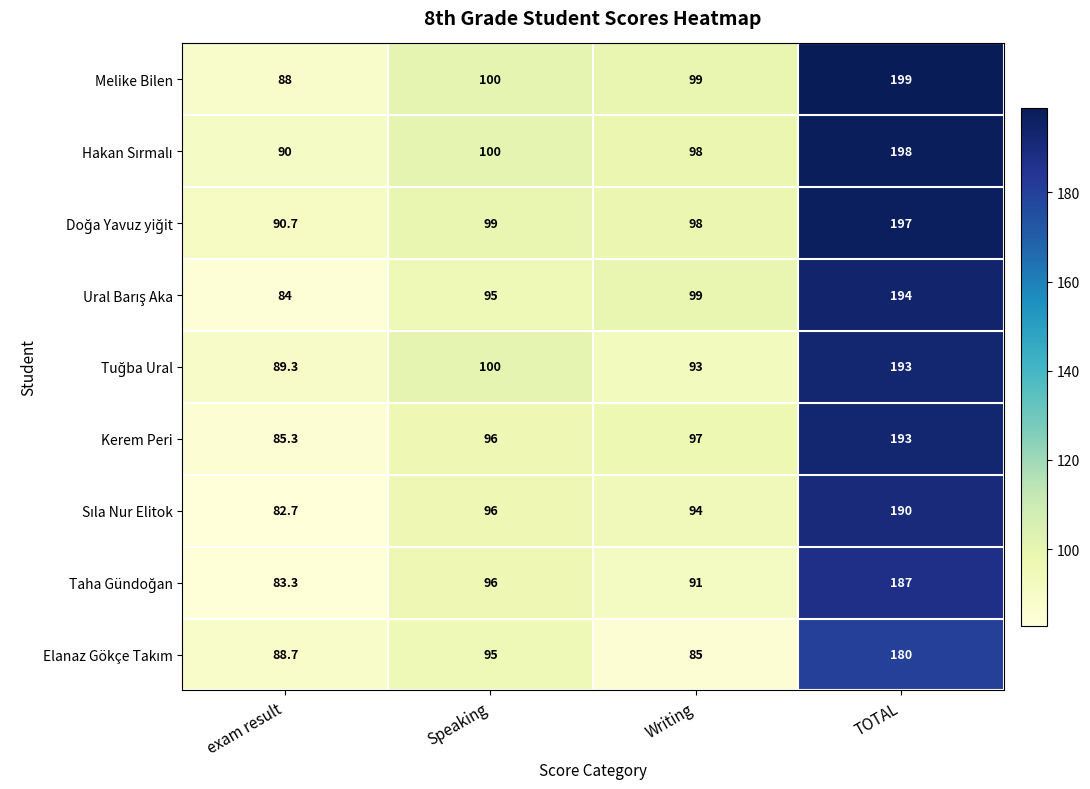

Which label corresponds to the largest value in the chart?

TOTAL